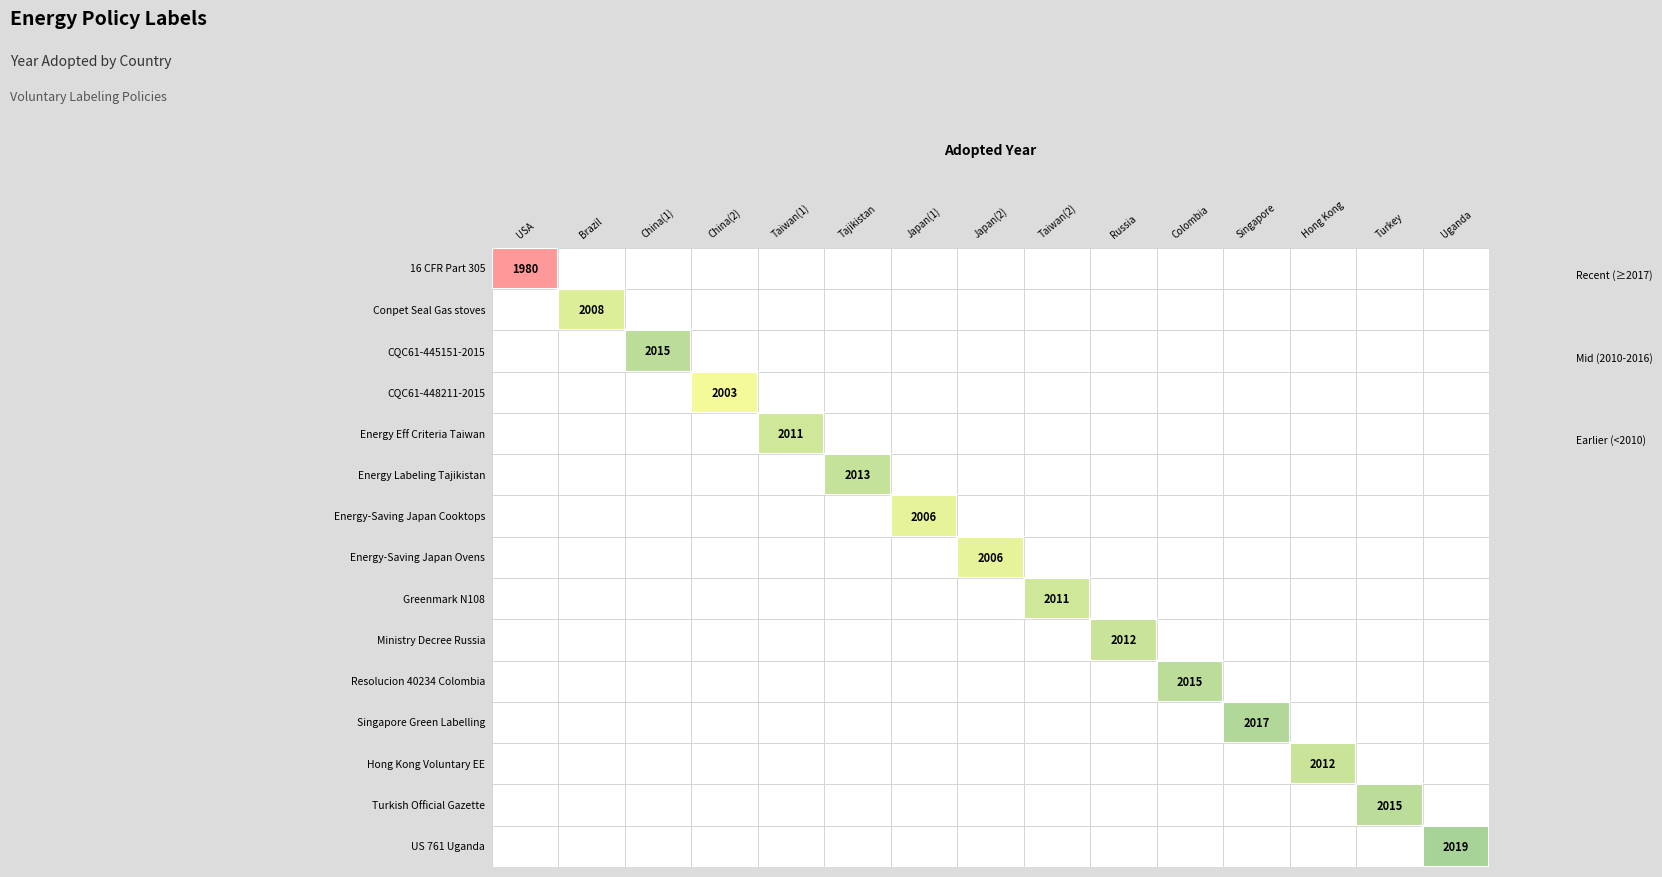

How many values are below 2012?

7